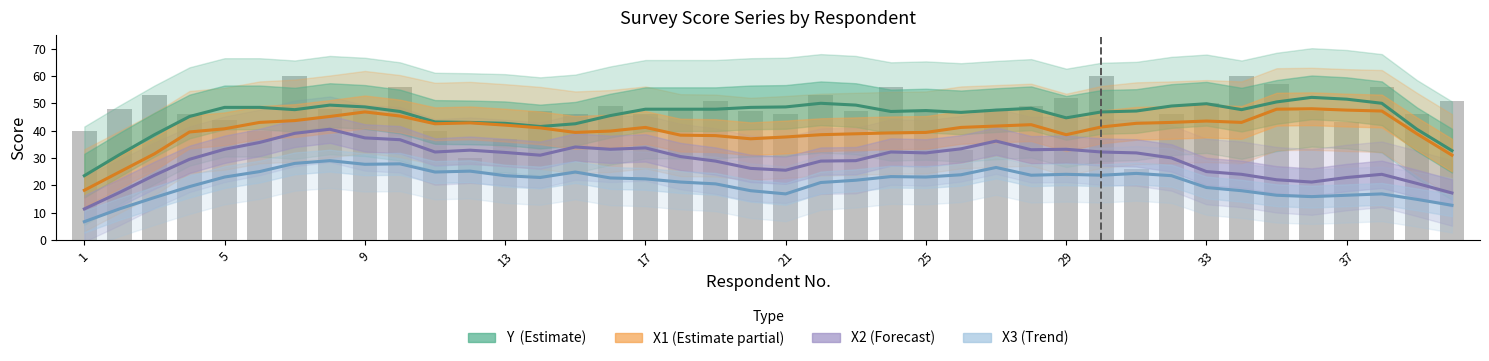

Which has a higher value, 29 or 21?

21